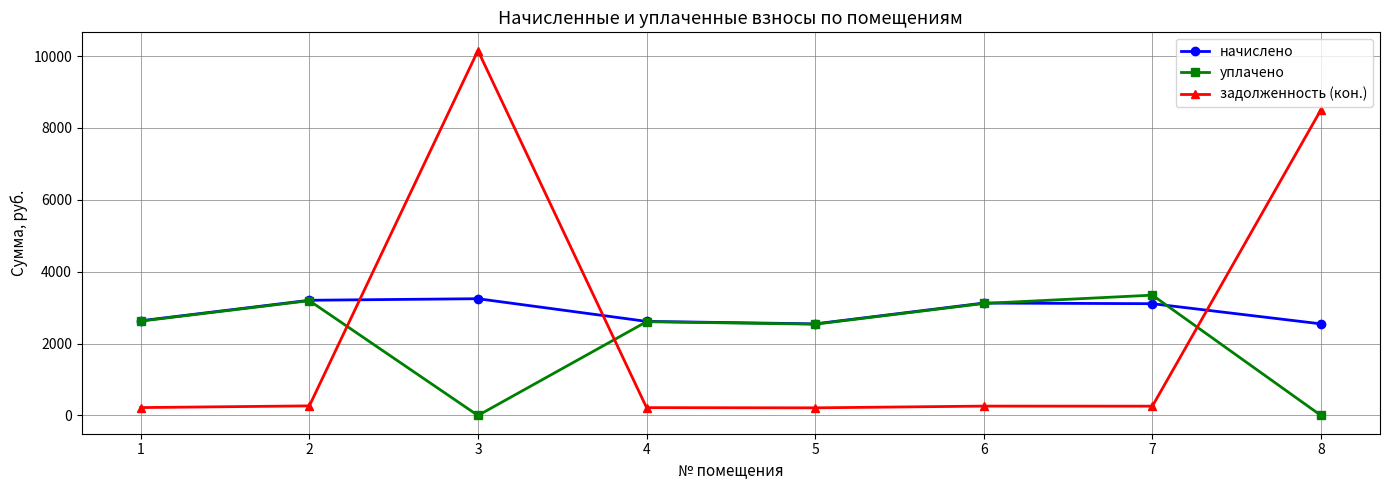

What are all the series names shown in the legend?

начислено, уплачено, задолженность (кон.)